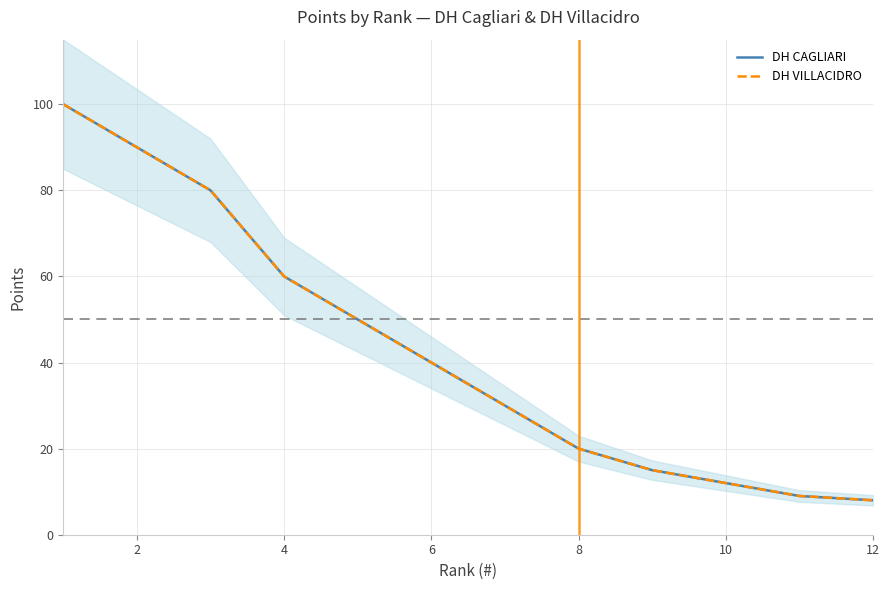

True or false: DH CAGLIARI and DH VILLACIDRO cross at least once.

False